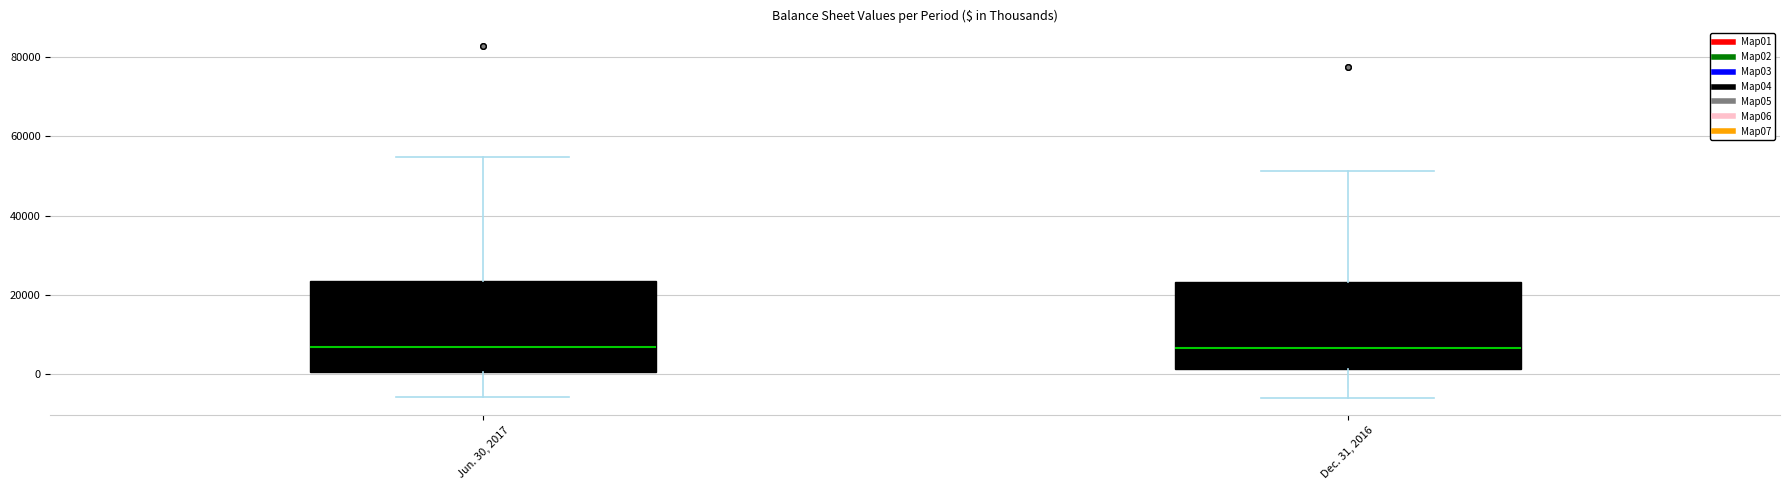

Reading left to right, transcribe this box plot: for each box, give where its median line is, the range the box spans, and where its two whiskers end, as read against the y-axis. The values are not printed on the chart, so give them approximately, as read against the axis.

Jun. 30, 2017: median 6000, box 0 to 24000, whiskers -6000 to 54000
Dec. 31, 2016: median 6000, box 2000 to 24000, whiskers -6000 to 52000